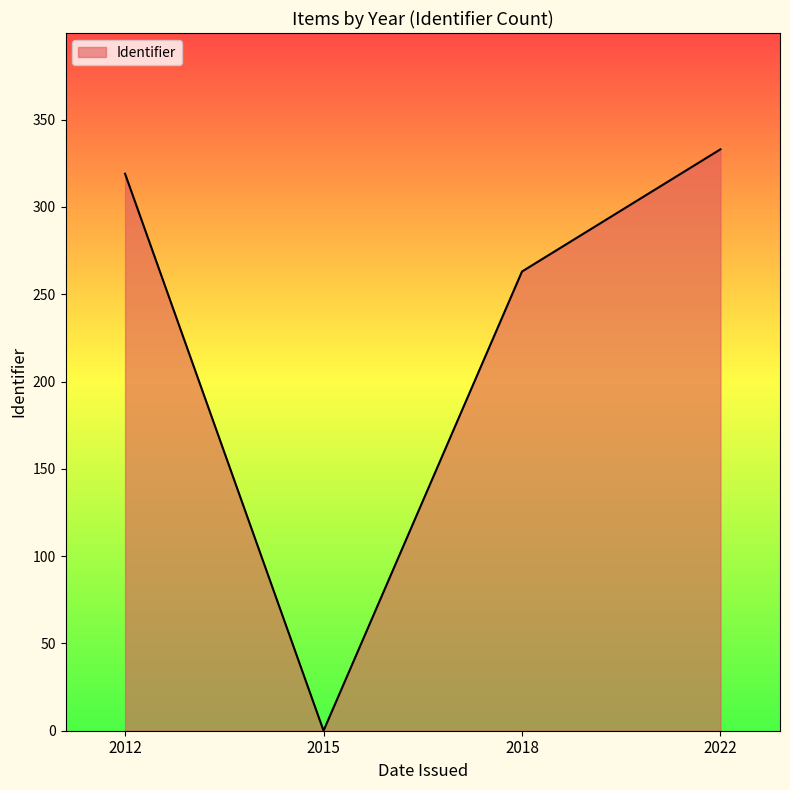

True or false: the data has more than 0 interior local peaks.

False